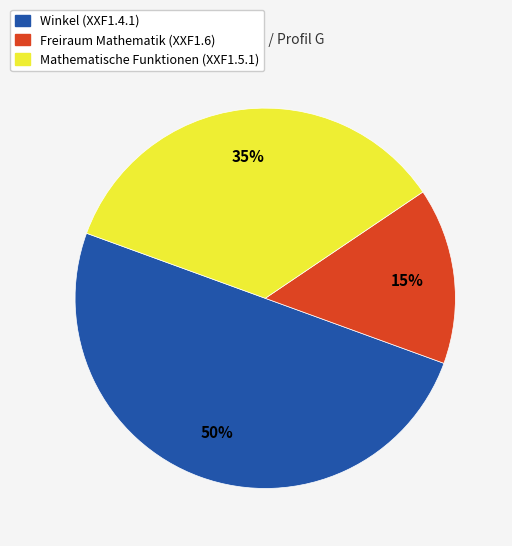

Rank the categories by value from highest to lowest.

Winkel (XXF1.4.1), Mathematische Funktionen (XXF1.5.1), Freiraum Mathematik (XXF1.6)